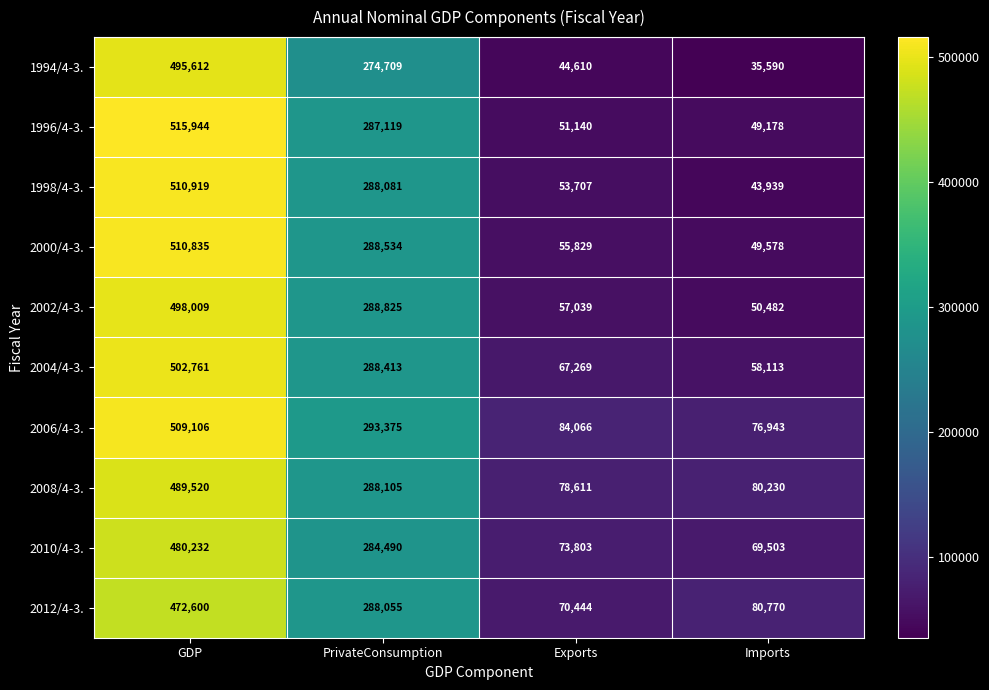

At GDP, list the series in order from smallest to largest.

2012/4-3., 2010/4-3., 2008/4-3., 1994/4-3., 2002/4-3., 2004/4-3., 2006/4-3., 2000/4-3., 1998/4-3., 1996/4-3.